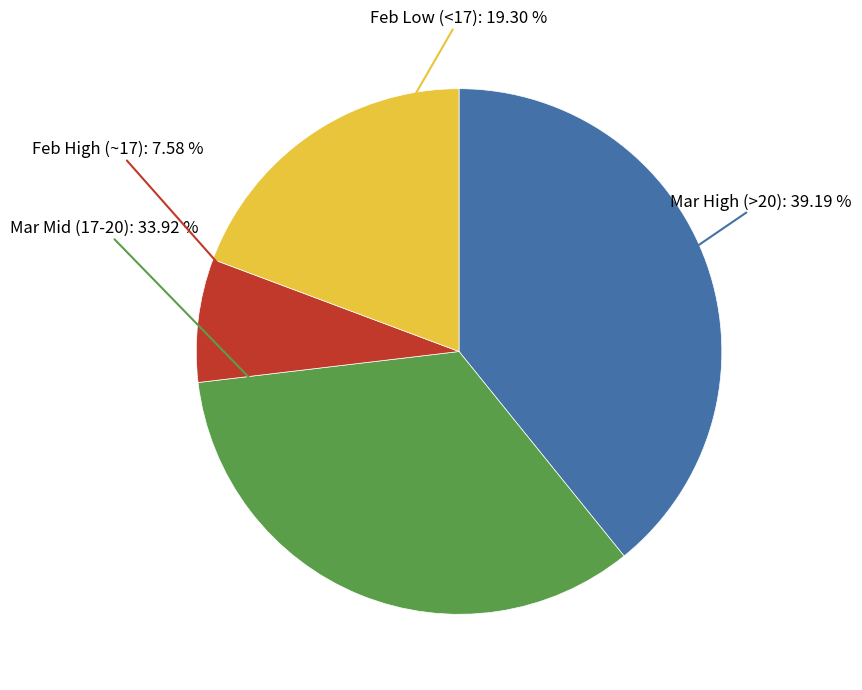

How many slices are in this pie chart?

4